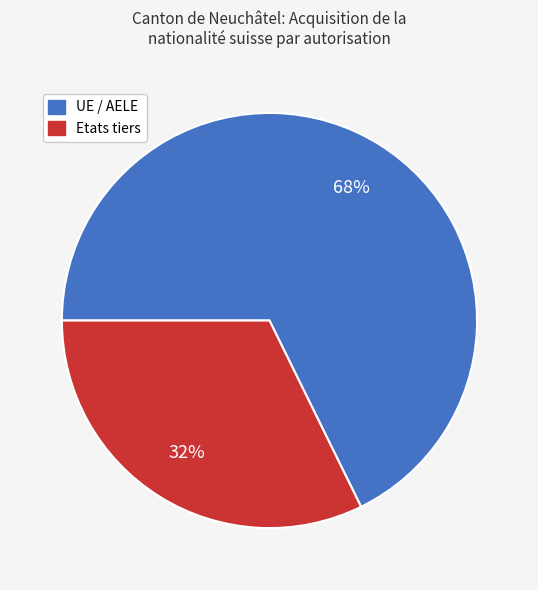

Does any single category account for the majority?

Yes